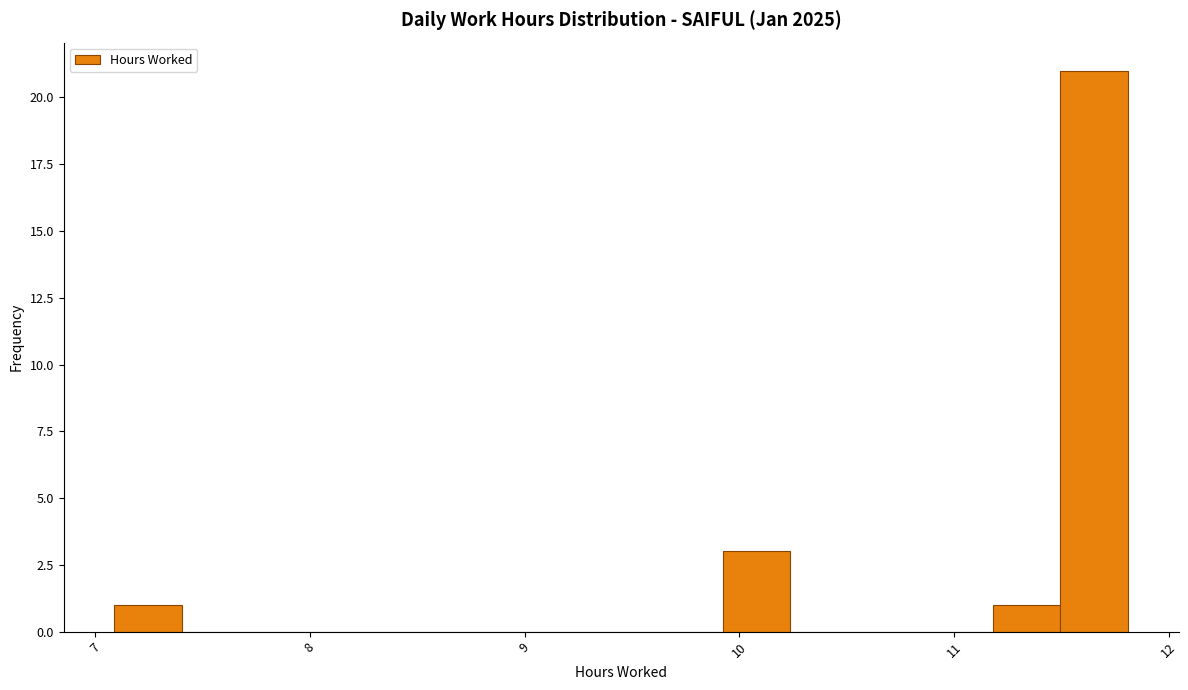

Around what value on the x-axis is the tallest bar? Give the approximate position of its centre, as read against the axis.

11.7